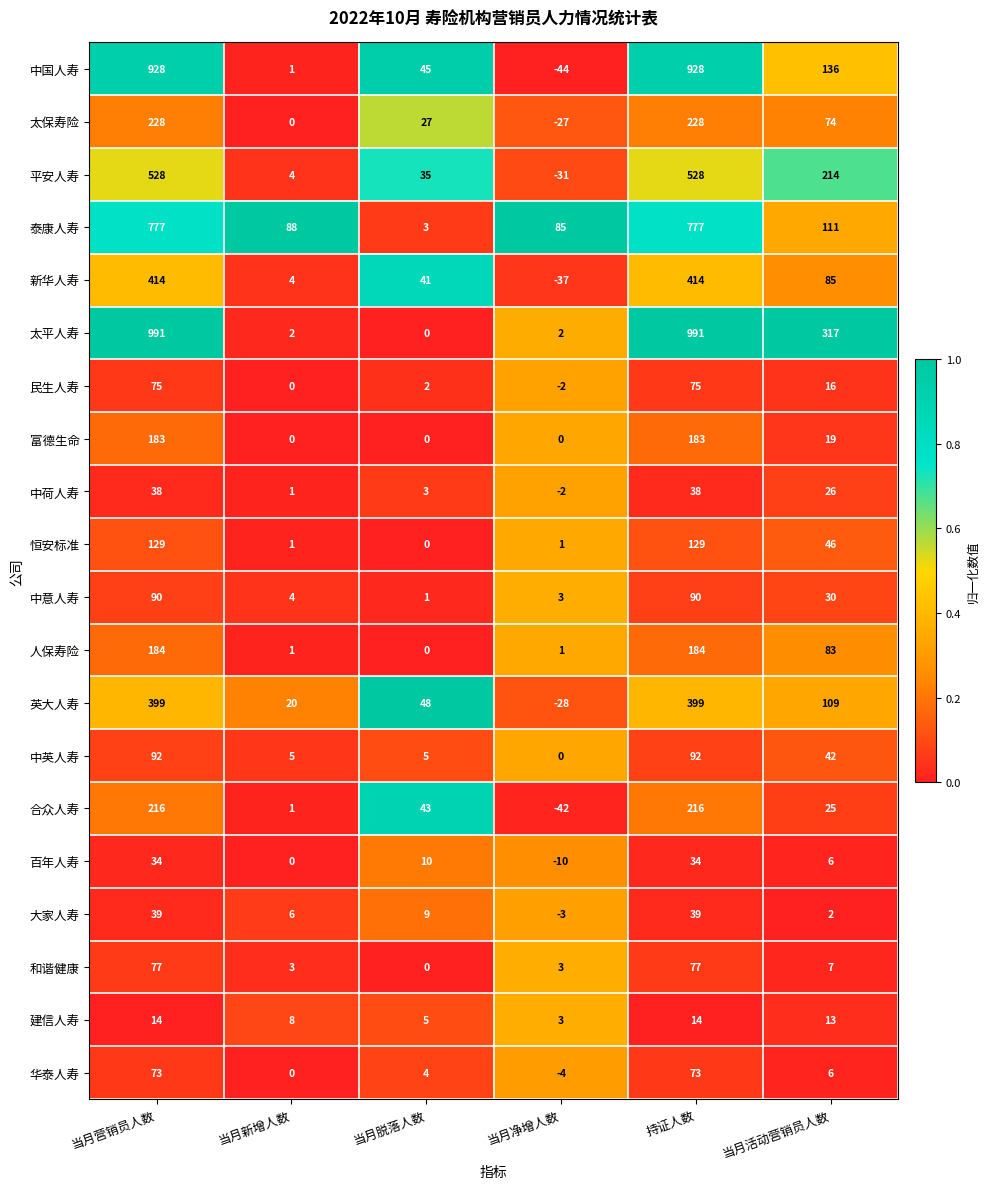

The value of 和谐健康 at 当月活动营销员人数 is 4. True or false?

False